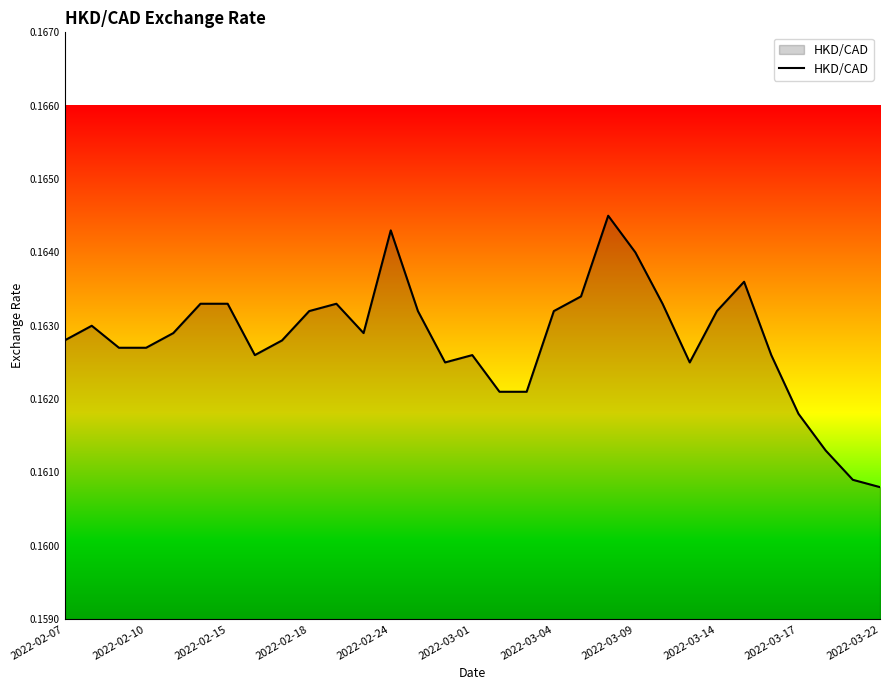

True or false: the data shows 0.3 at 2022-03-01.

False